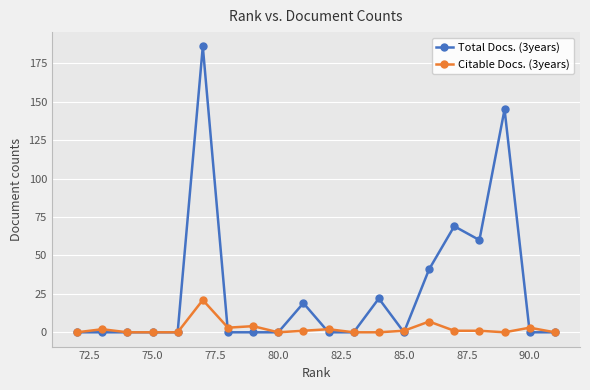

Which series has the widest spread of values?

Total Docs. (3years)